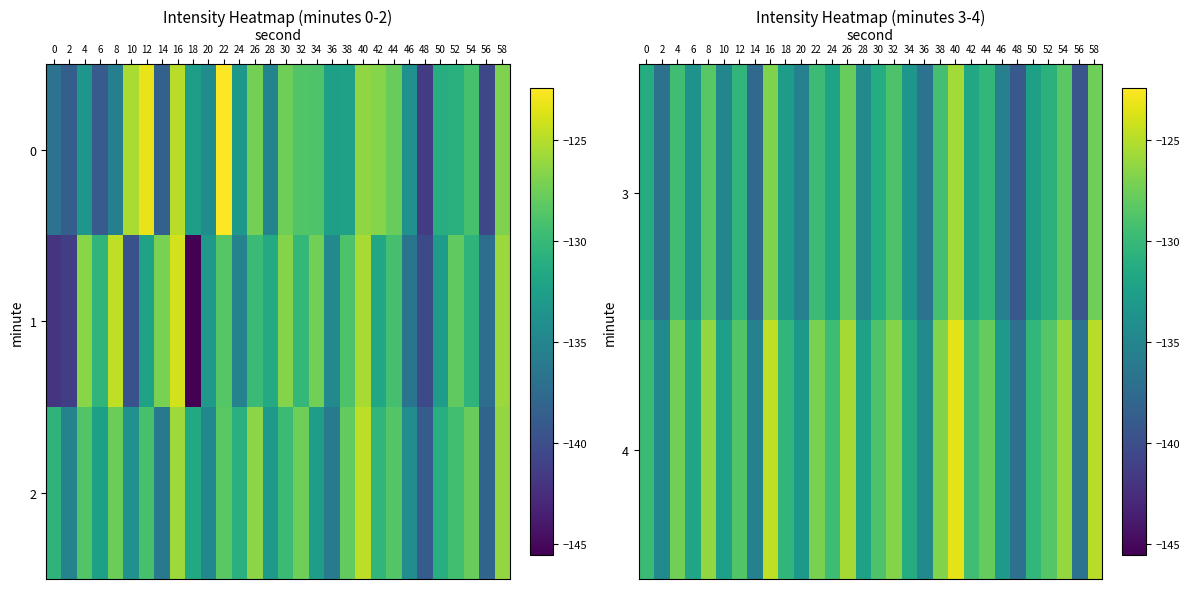

What is the spread (max minus min) of values at 18?

2.5